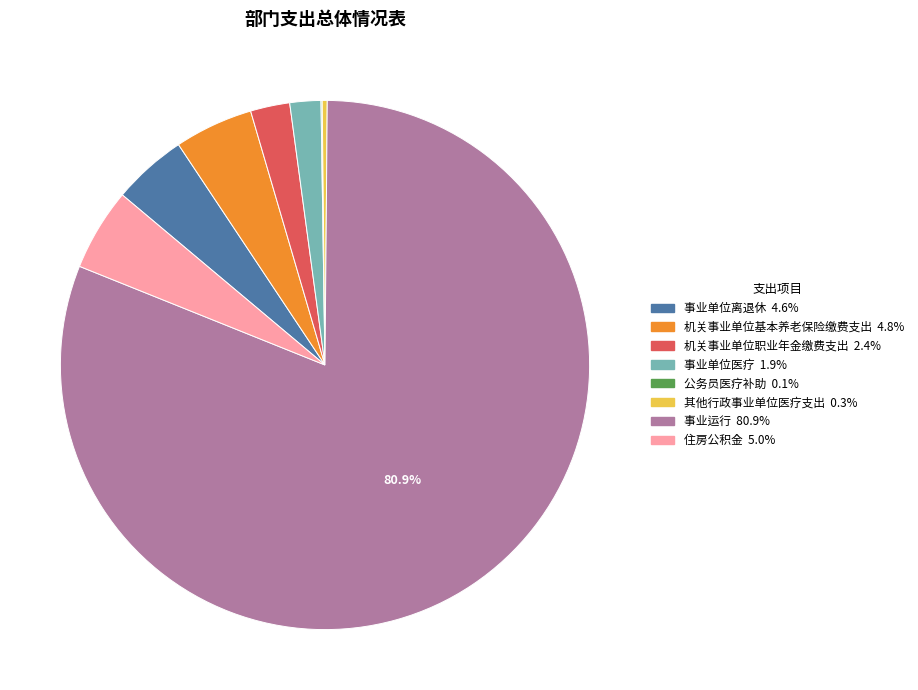

What is the largest slice in the pie chart?

事业运行